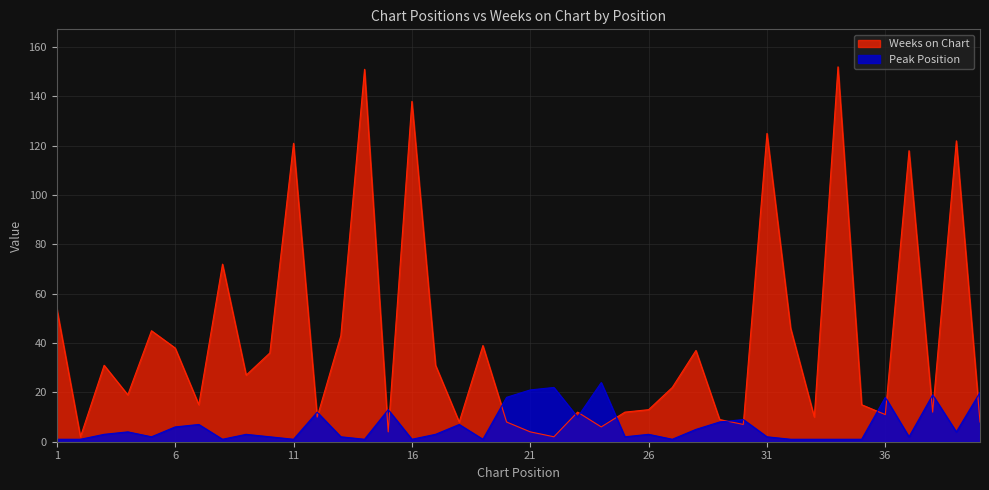

What is the sum of all Weeks on Chart values?

1635